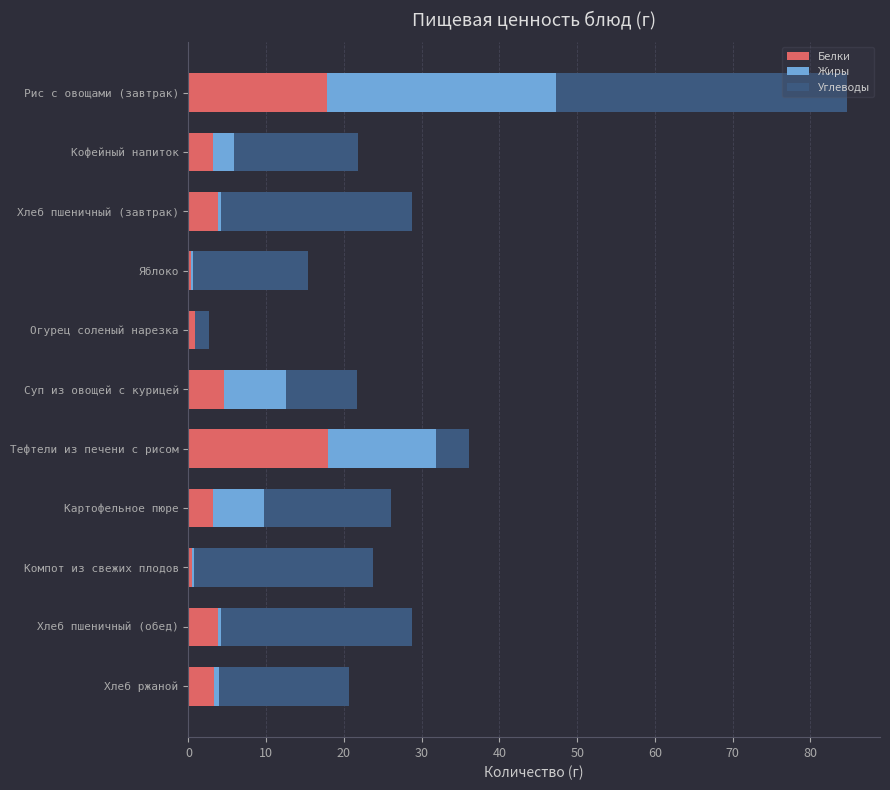

What is the maximum value for Белки?

18.0